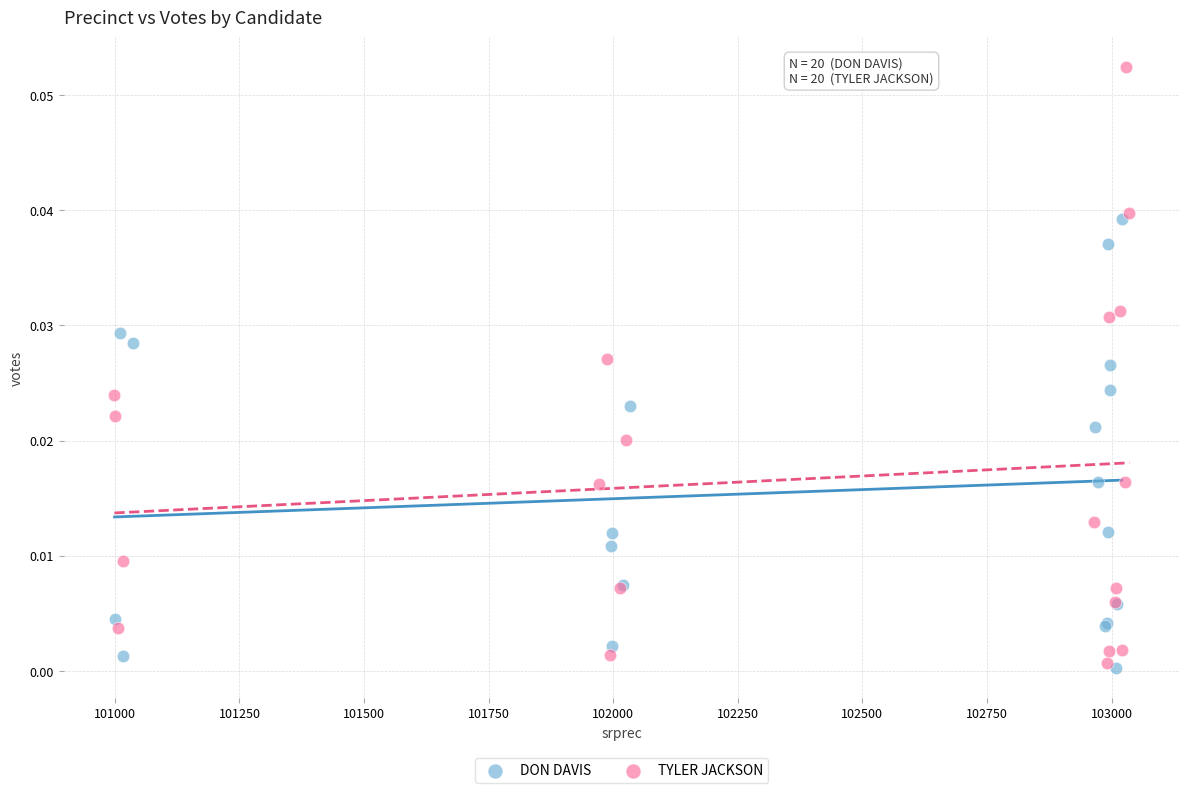

Which series contains the highest Y value?

TYLER JACKSON